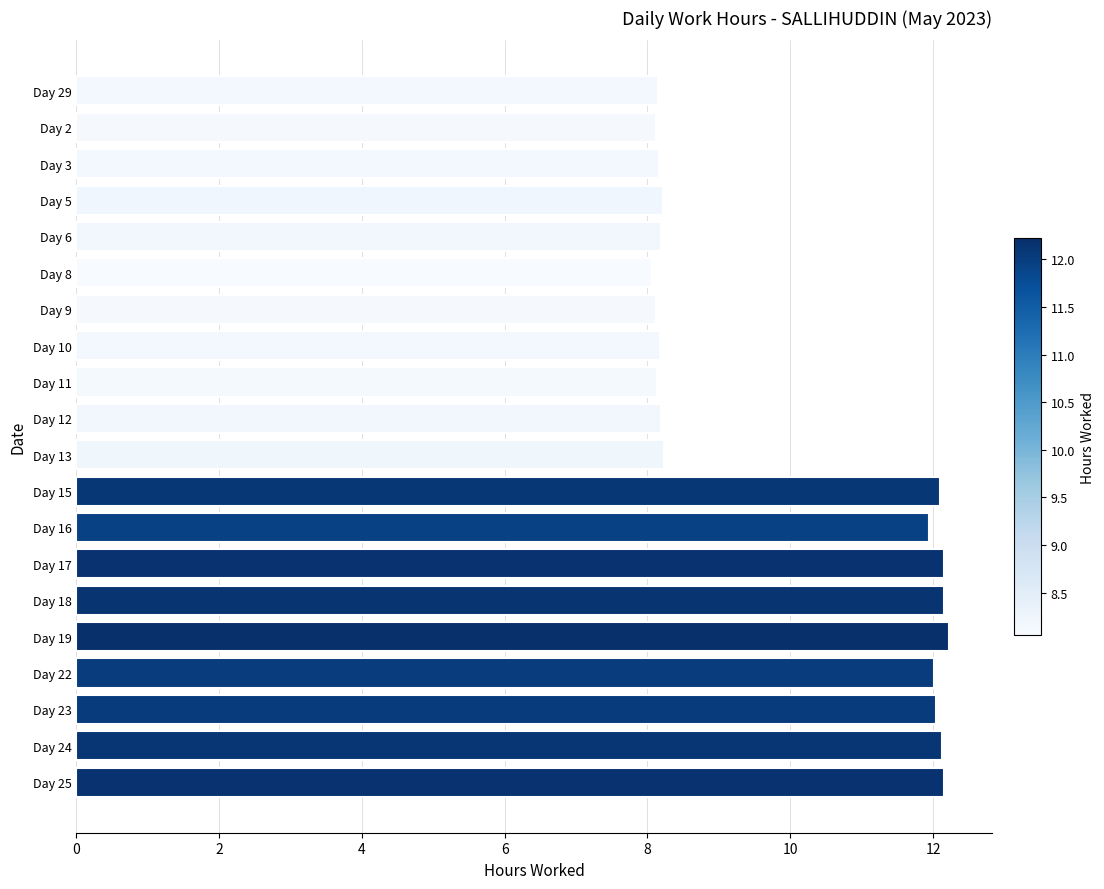

What is the difference between the maximum and minimum values?

4.2